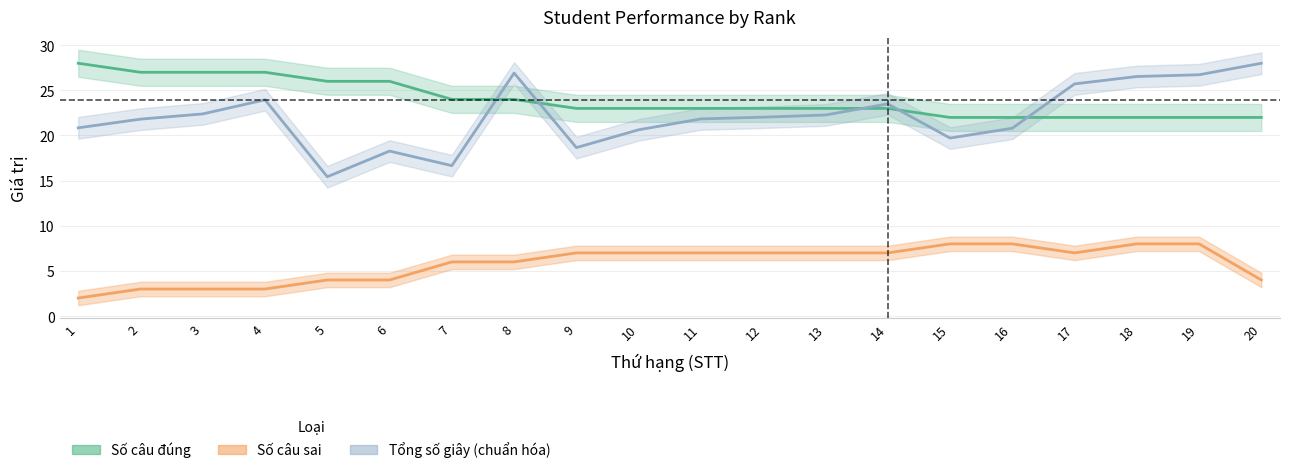

How many distinct data groups are displayed?

3